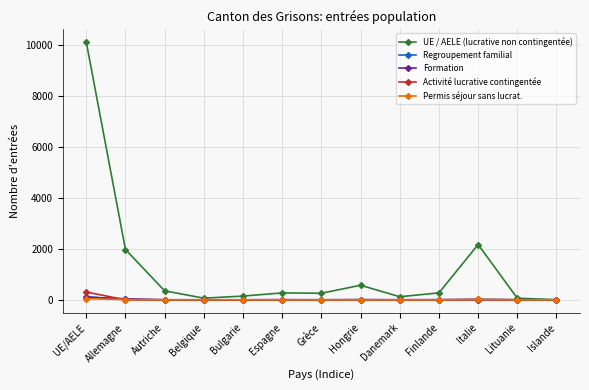

What is the label of the 7th point from the right?

Grèce